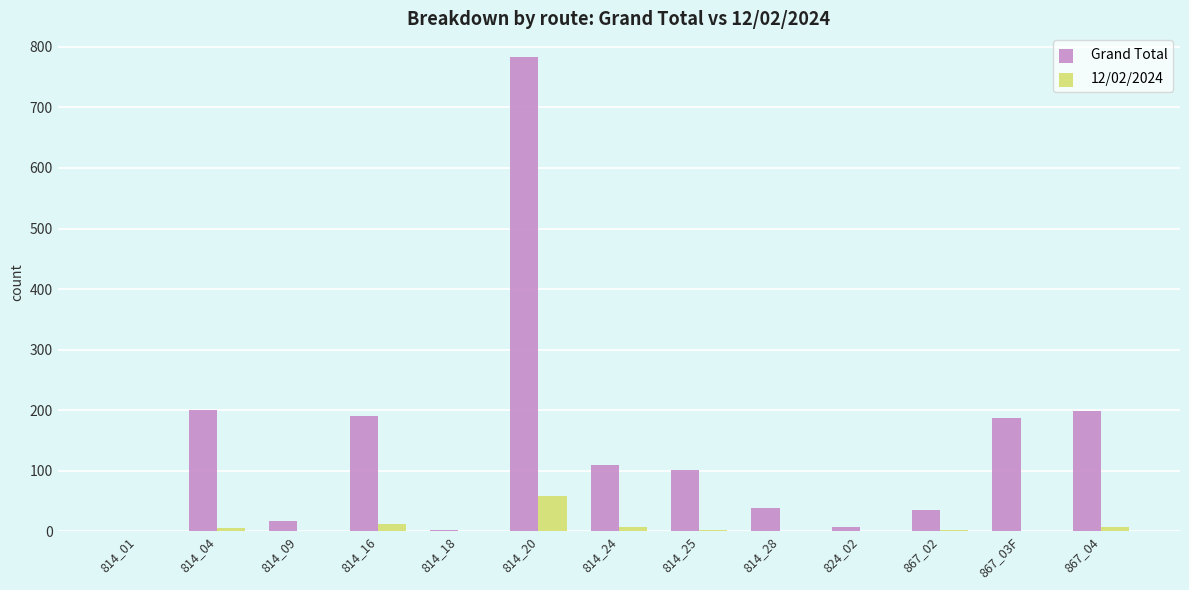

Which series has the largest total across all categories?

Grand Total